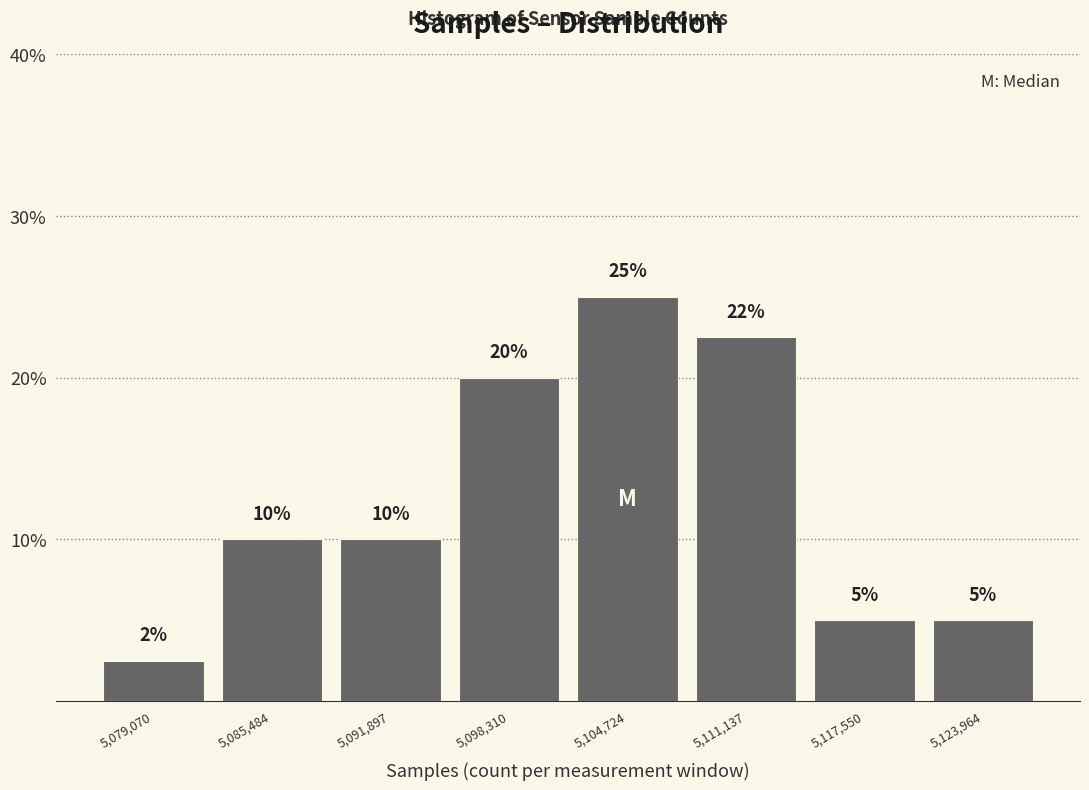

Over which range of the x-axis is the bar tallest?

5102000 to 5108000